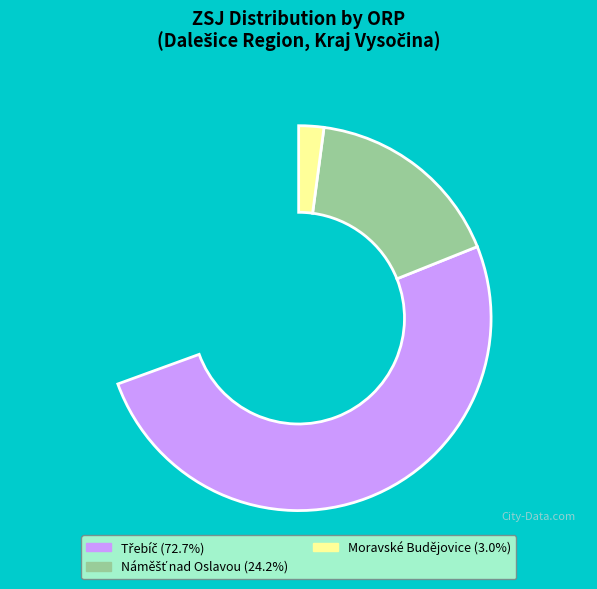

What is the ratio of the value at Moravské Budějovice to the value at Náměšť nad Oslavou?

0.1